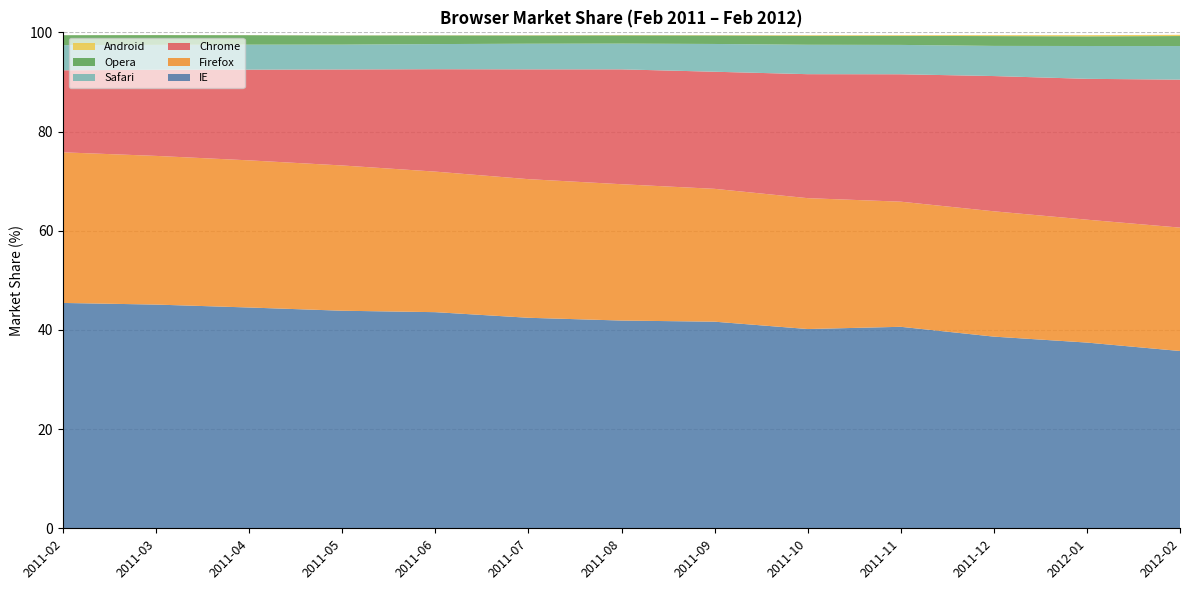

Reading left to right, list all the values displayed in this chart.

IE: 45.4	45.1	44.5	43.9	43.6	42.5	41.9	41.7	40.2	40.6	38.6	37.5	35.8
Firefox: 30.4	30.0	29.7	29.3	28.3	27.9	27.5	26.8	26.4	25.2	25.3	24.8	24.9
Chrome: 16.5	17.4	18.3	19.4	20.6	22.1	23.2	23.6	25.0	25.7	27.3	28.4	29.8
Safari: 5.1	5.0	5.0	5.0	5.1	5.2	5.2	5.6	5.9	5.9	6.1	6.6	6.8
Opera: 2.0	2.0	1.9	1.8	1.7	1.7	1.7	1.7	1.8	1.8	2.0	1.9	2.0
Android: 0.0	0.0	0.0	0.0	0.0	0.1	0.1	0.1	0.1	0.1	0.2	0.2	0.2